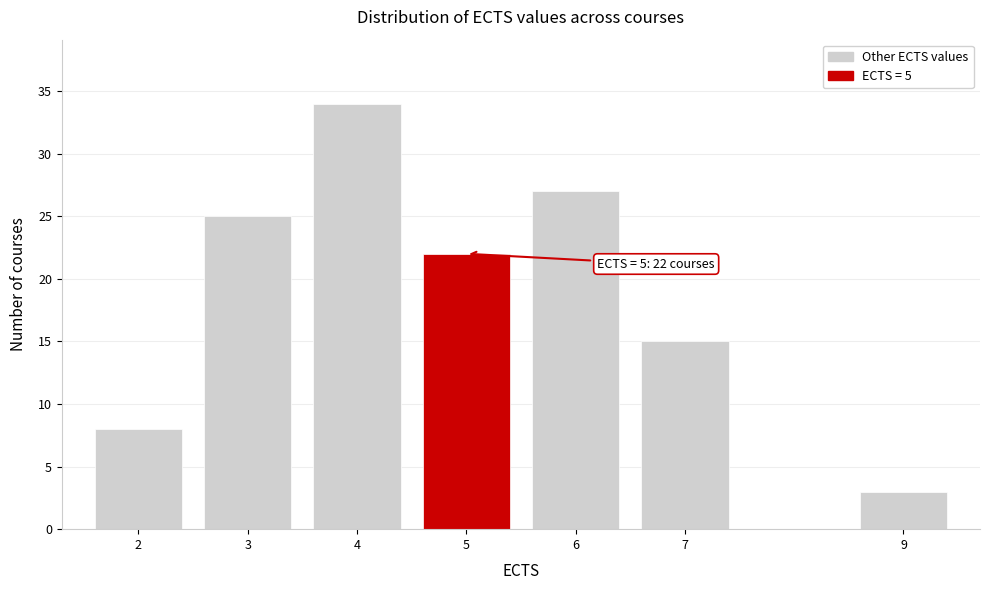

Reading left to right, transcribe all the data shown in this chart.

2=8	3=25	4=34	5=22	6=27	7=15	9=3